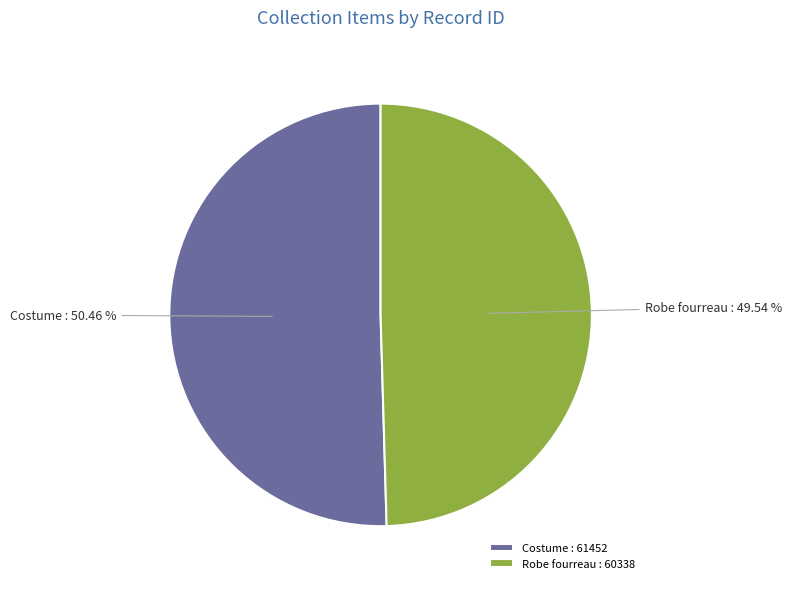

What percentage do Costume and Robe fourreau together represent?

100.0%